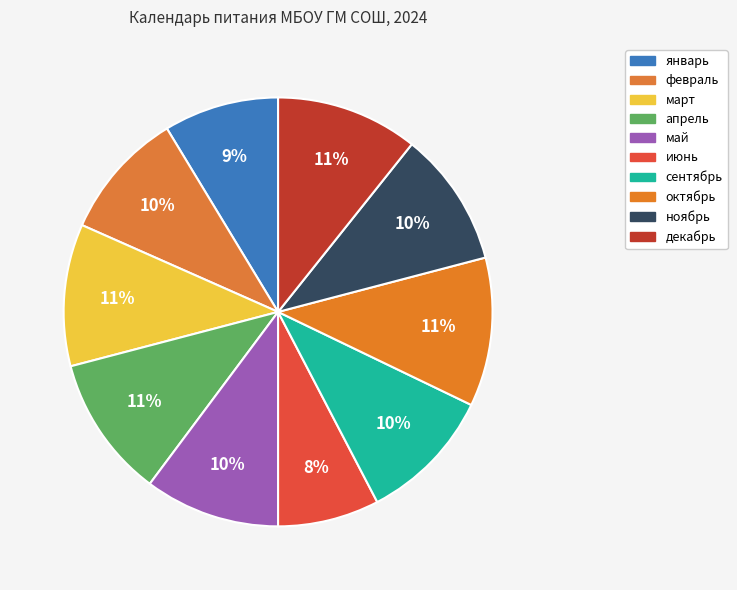

Count the number of slices in the pie.

10